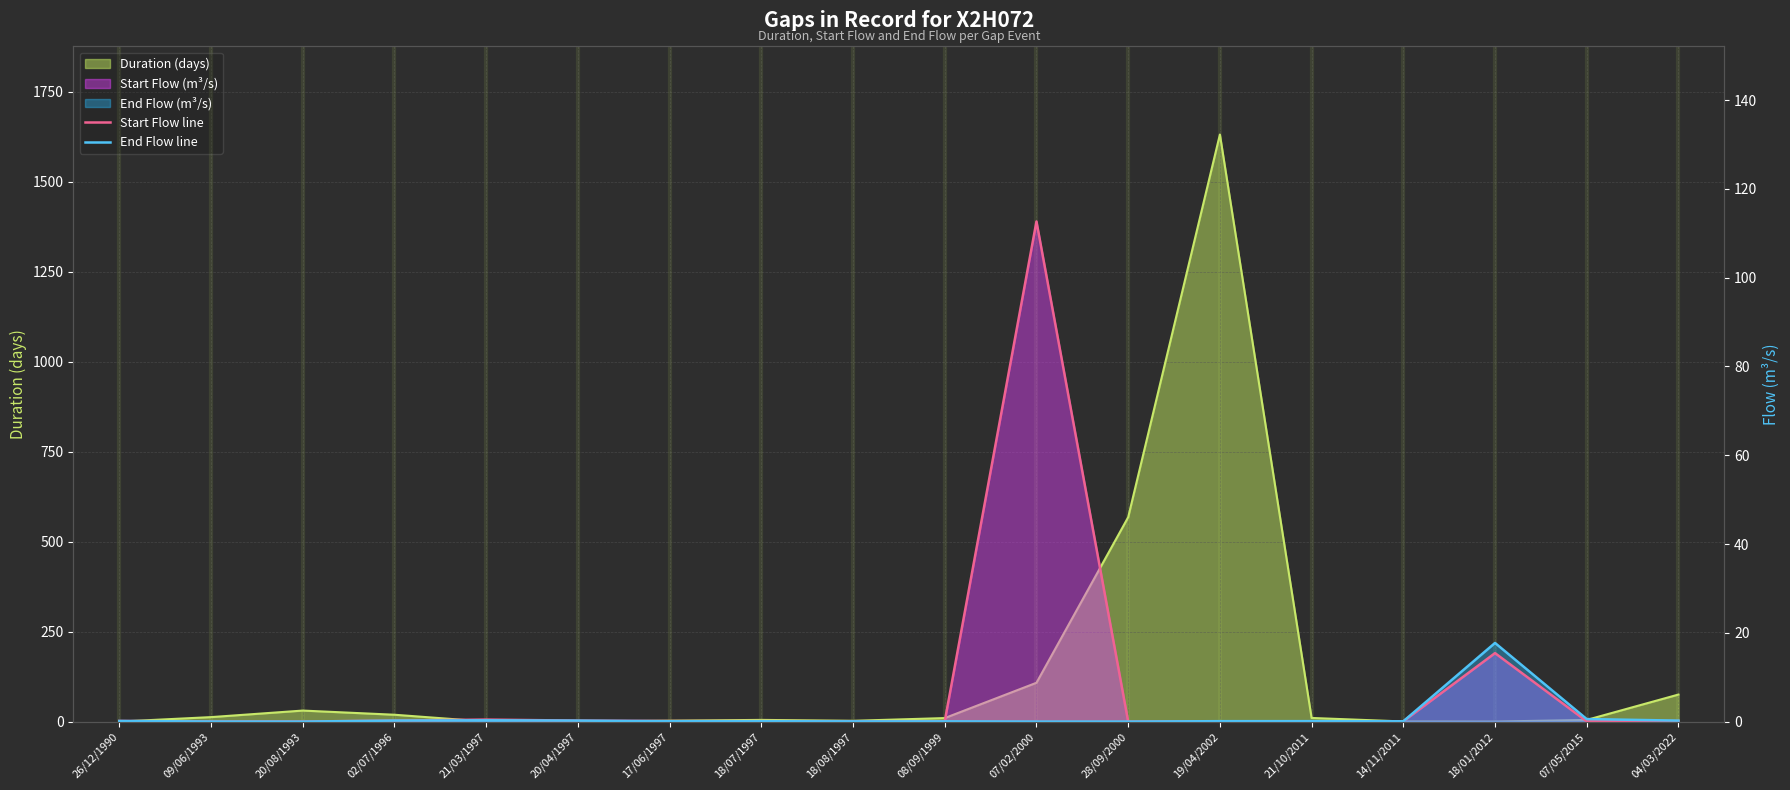

Does the chart display data point markers on the line(s)?

No